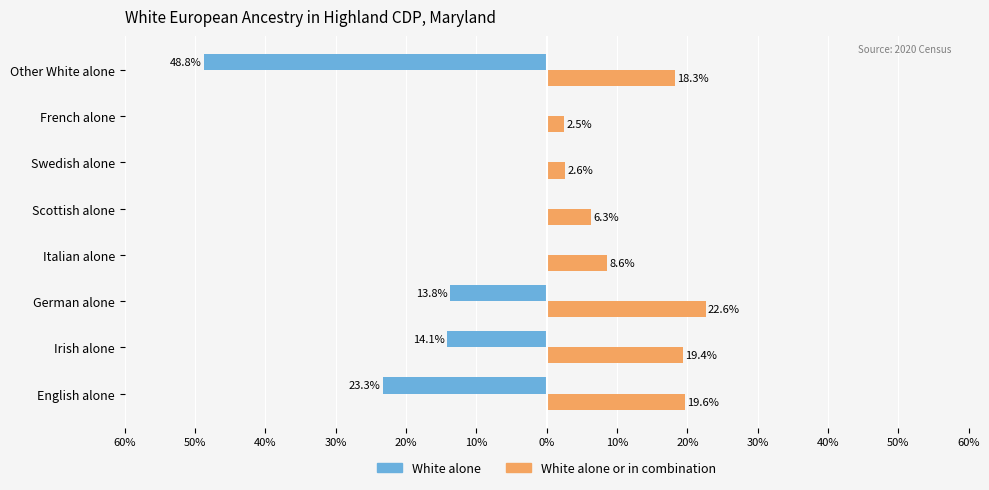

What is the minimum value shown in the chart?

-48.8